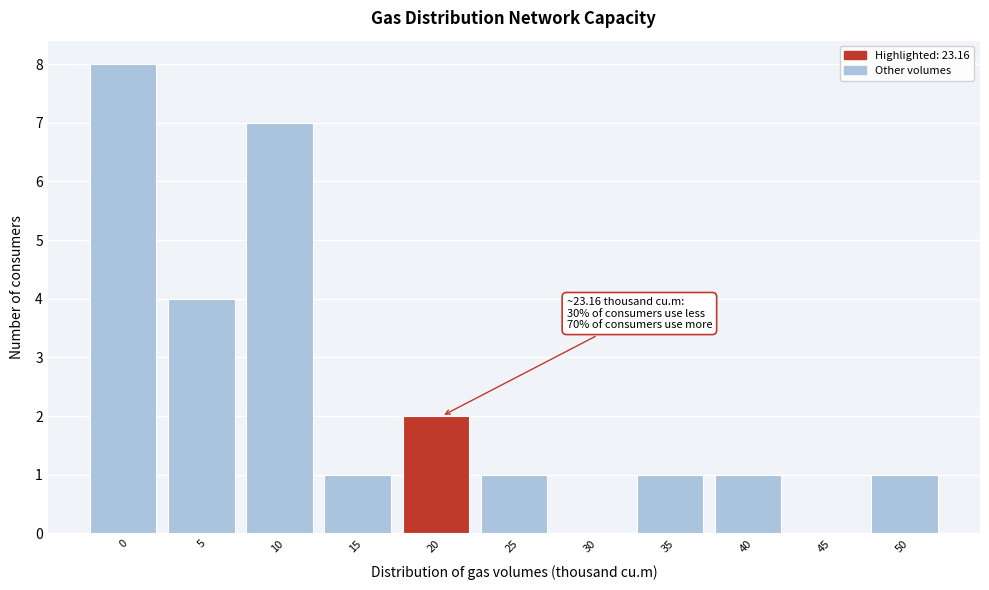

Reading right to left, extract all data points from this chart.

50=1	45=0	40=1	35=1	30=0	25=1	20=2	15=1	10=7	5=4	0=8